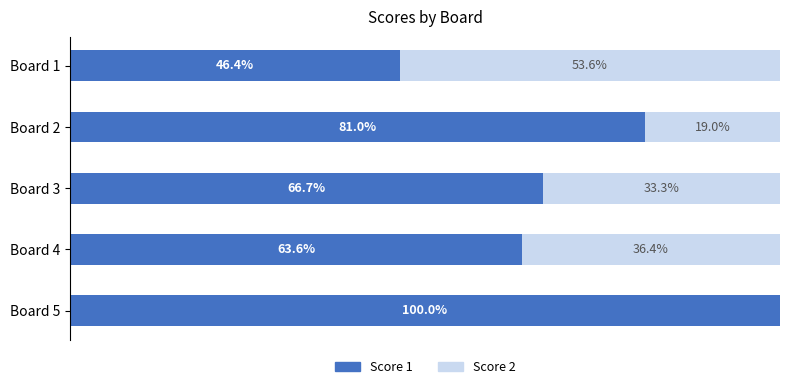

At which label does Score 1 reach its peak?

Board 5